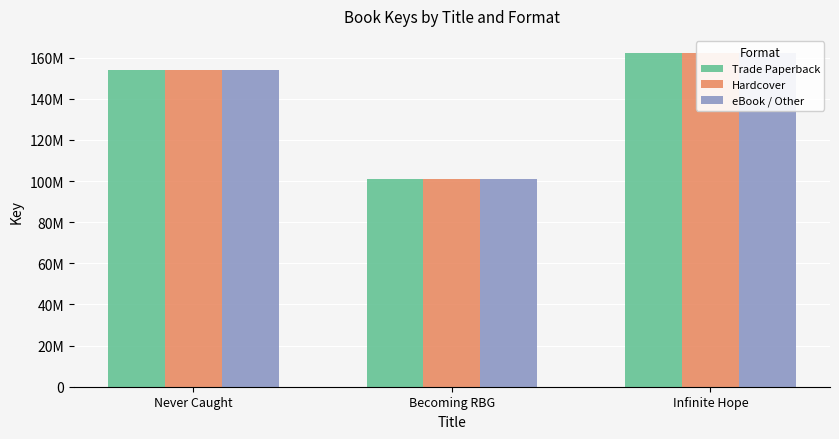

What is the difference between the Trade Paperback values at Never Caught and Becoming RBG?

52837074